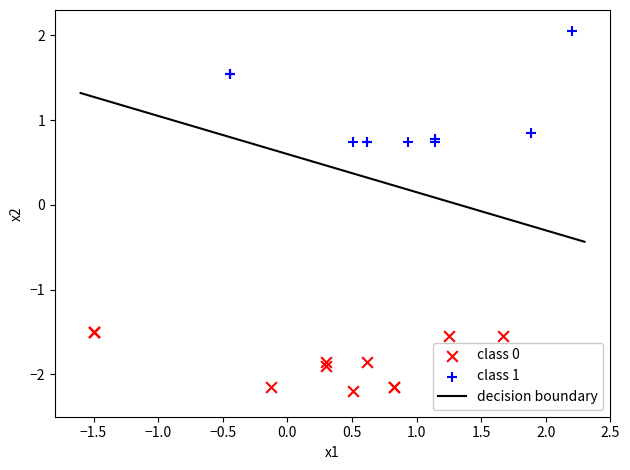

Which series reaches the maximum Y coordinate?

class 1